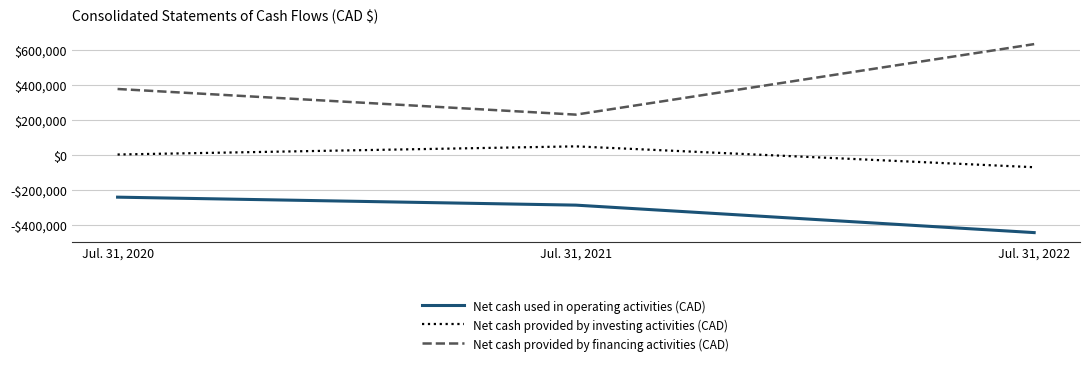

What are all the series names shown in the legend?

Net cash used in operating activities (CAD), Net cash provided by investing activities (CAD), Net cash provided by financing activities (CAD)